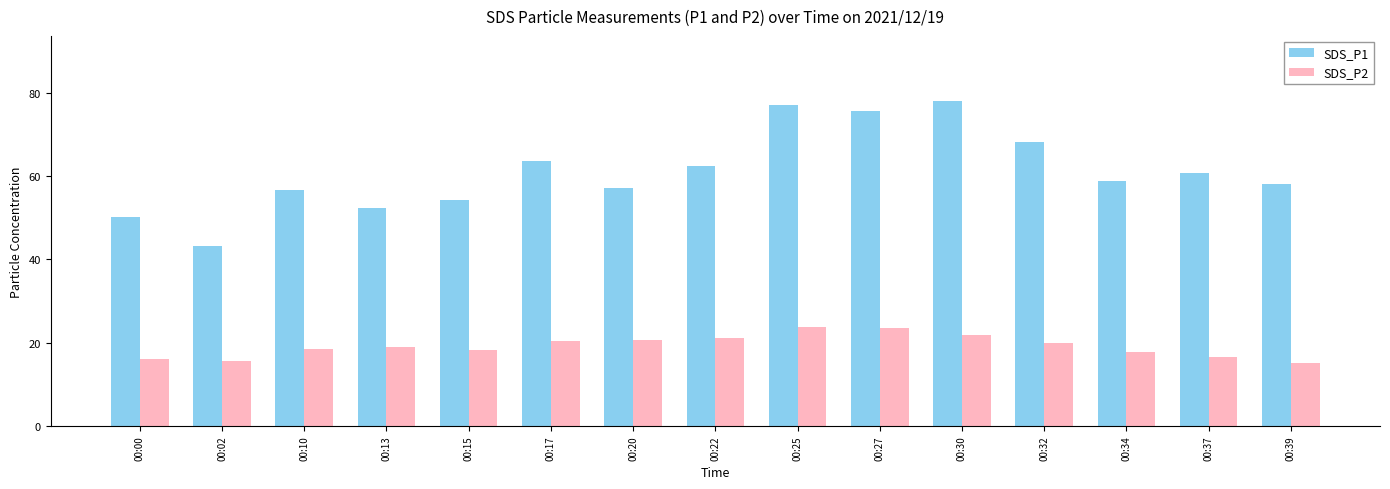

Rank the series by their maximum value, from lowest to highest.

SDS_P2, SDS_P1